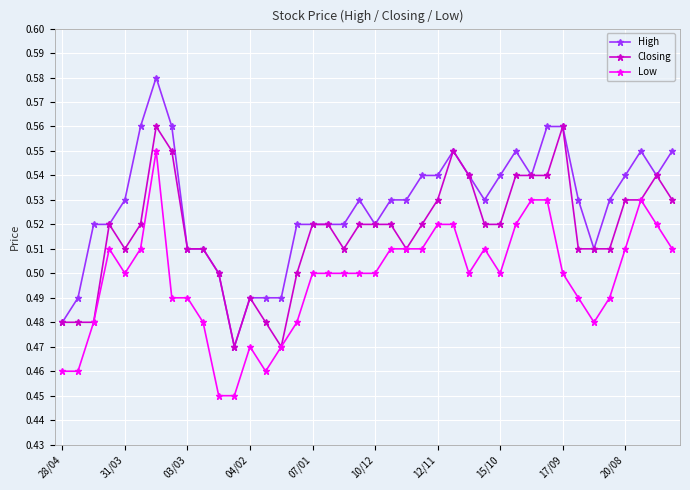

Which series has the widest spread of values?

High